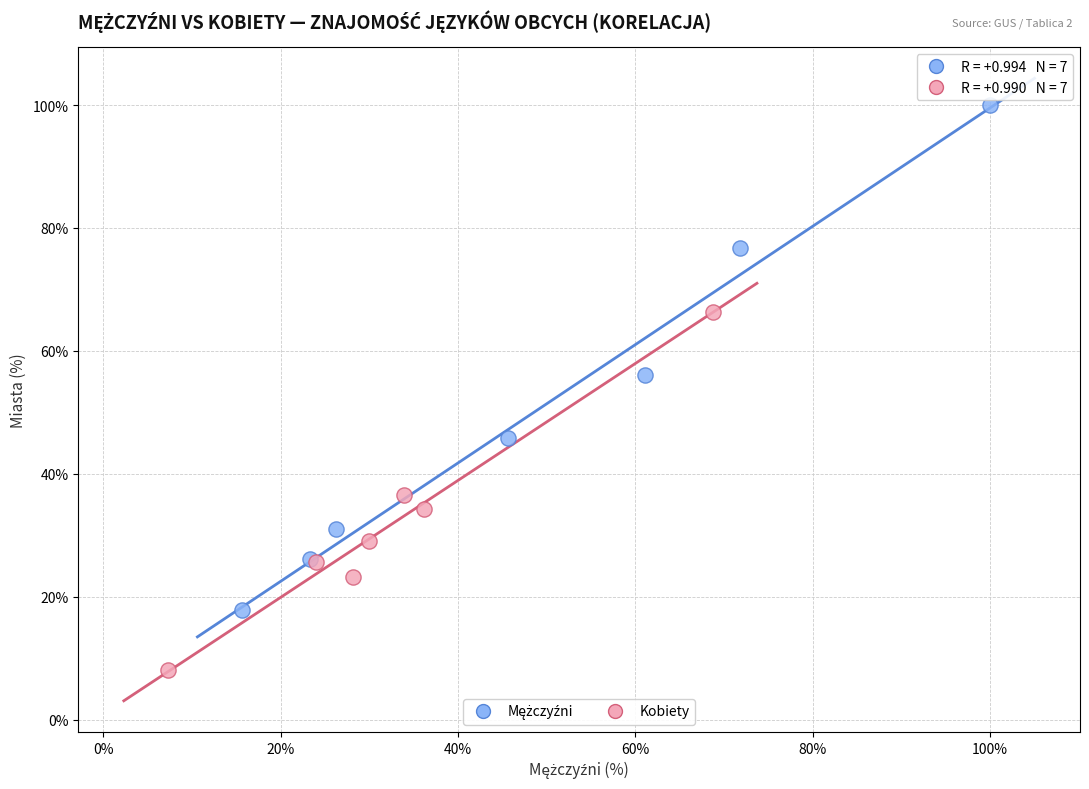

Which series reaches the minimum Y coordinate?

Kobiety